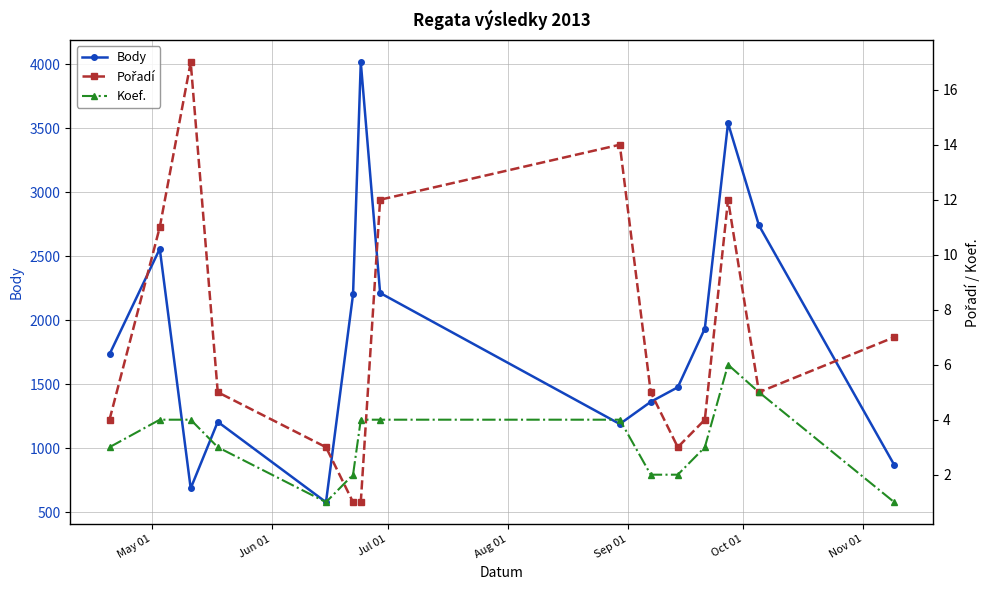

In Body, how many points are lower than both neighbors (excluding endpoints)?

3